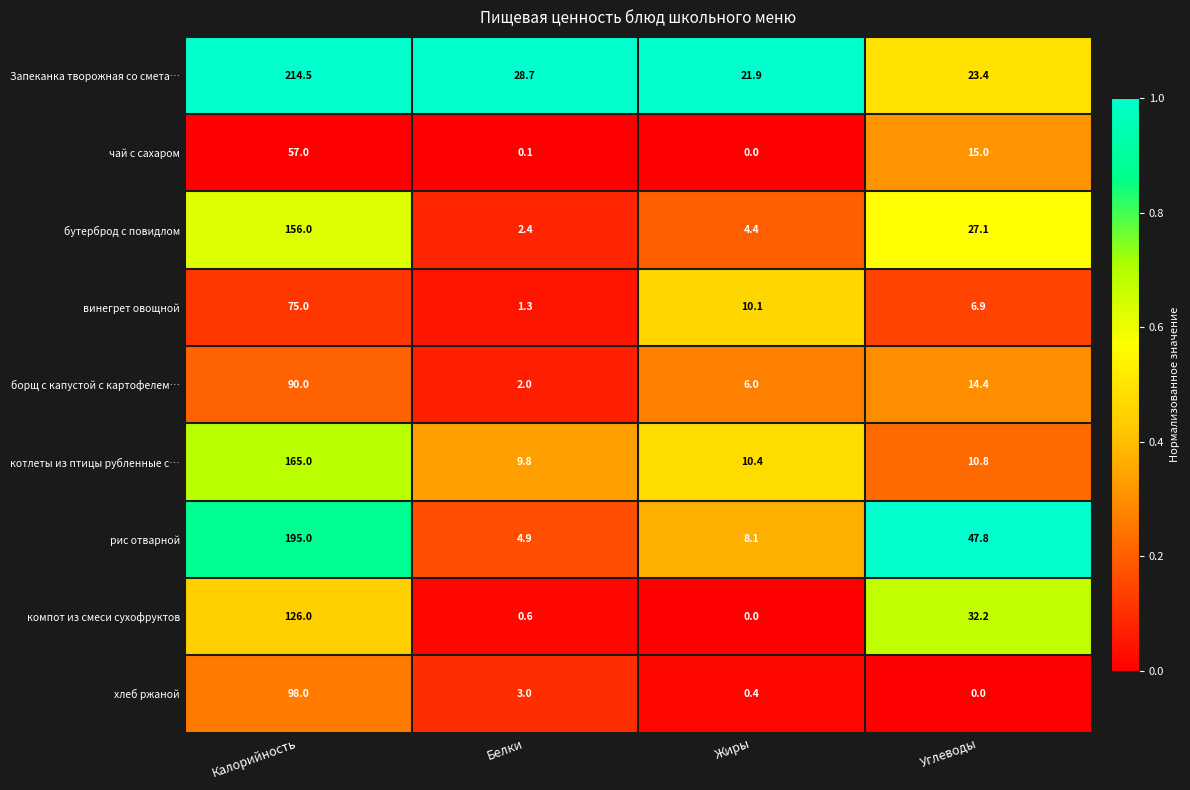

Which series has the largest range (max minus min)?

Запеканка творожная со смета…